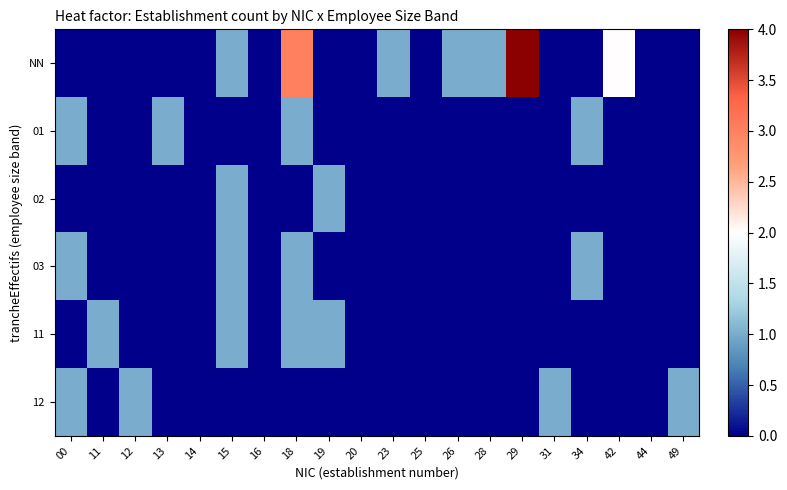

How many data points does each series have?

20